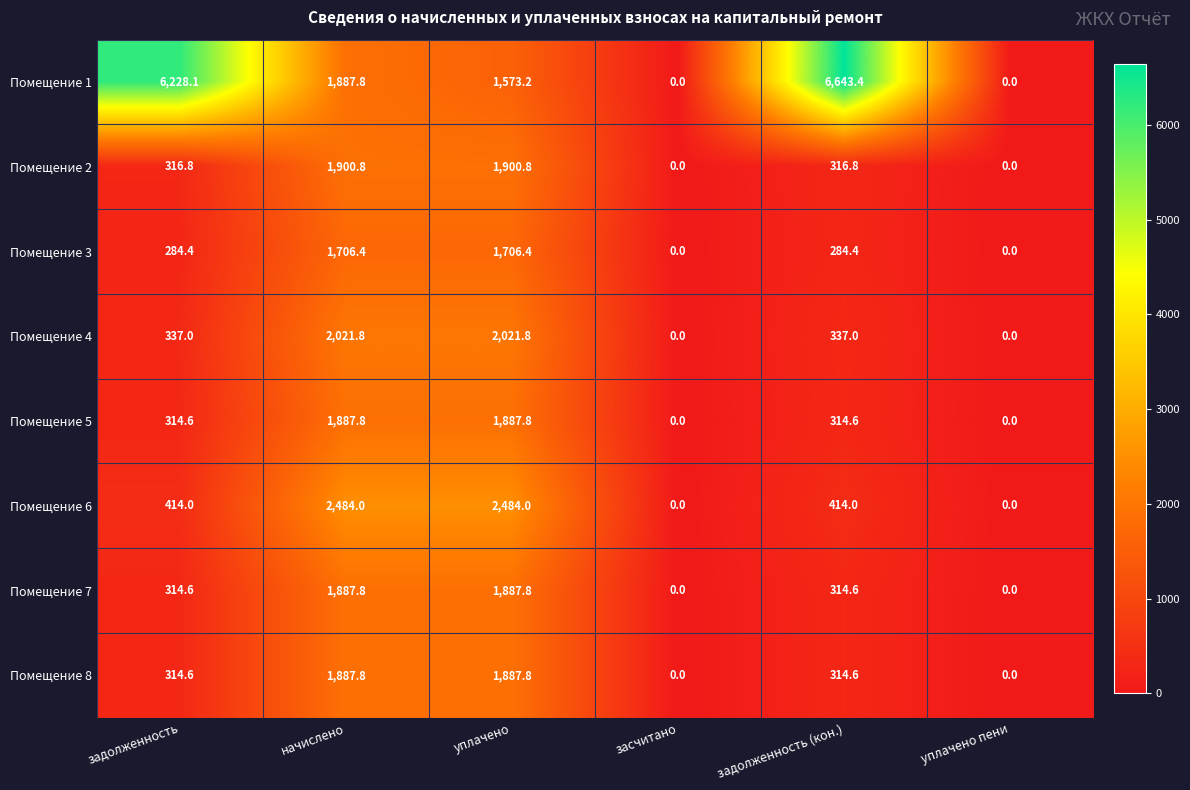

What is the maximum value for Помещение 2?

1900.8